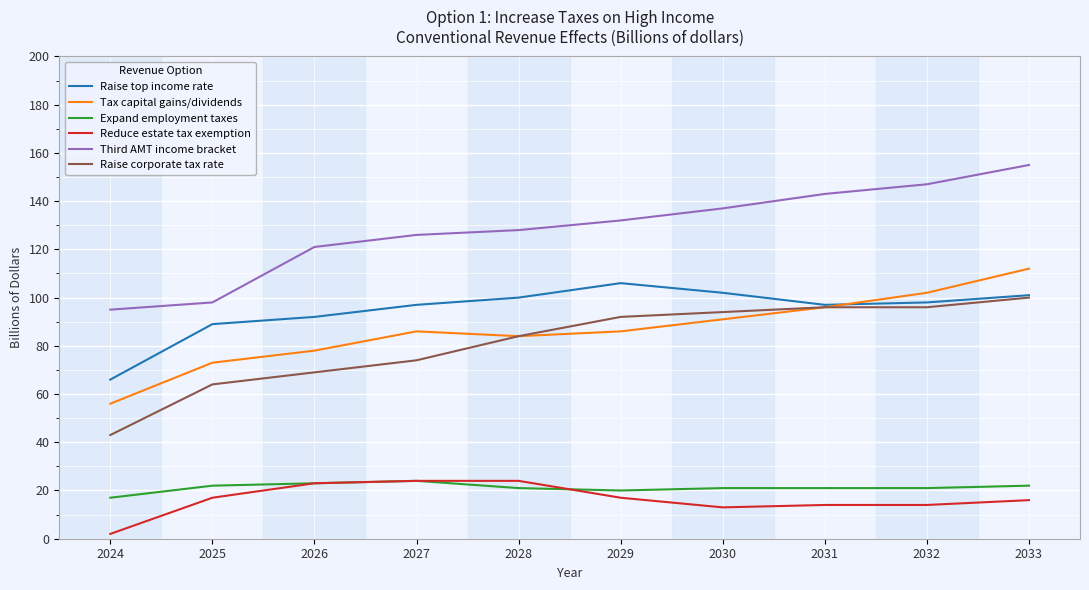

How many values in the Raise corporate tax rate series are below 92?

5